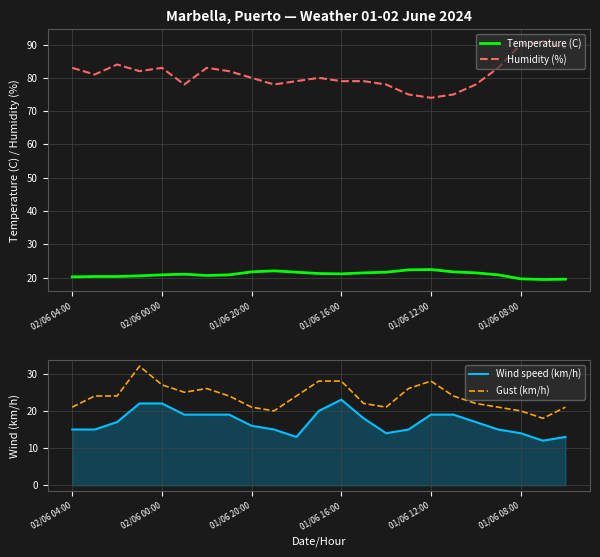

In Gust (km/h), how many points are lower than both neighbors (excluding endpoints)?

4